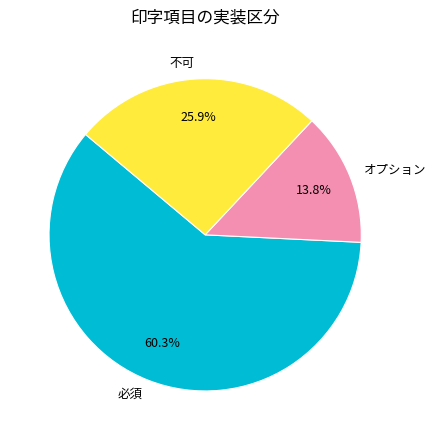

Which category has the smallest portion of the pie?

オプション